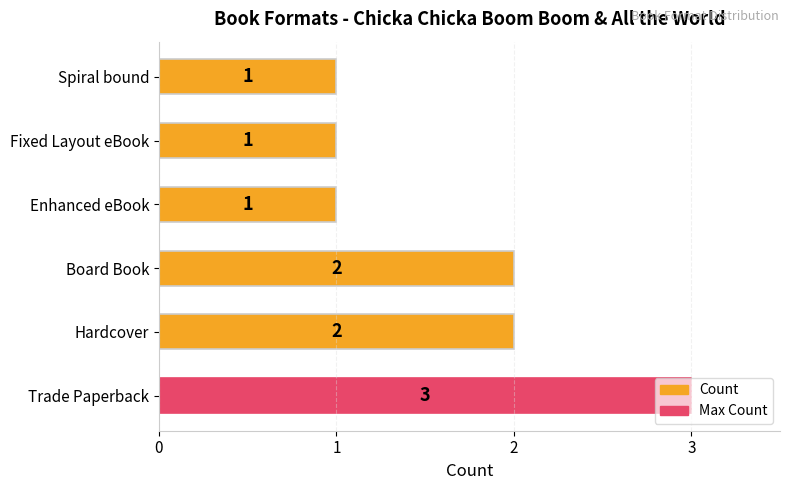

Is it true that the value at Trade Paperback is 1?

False